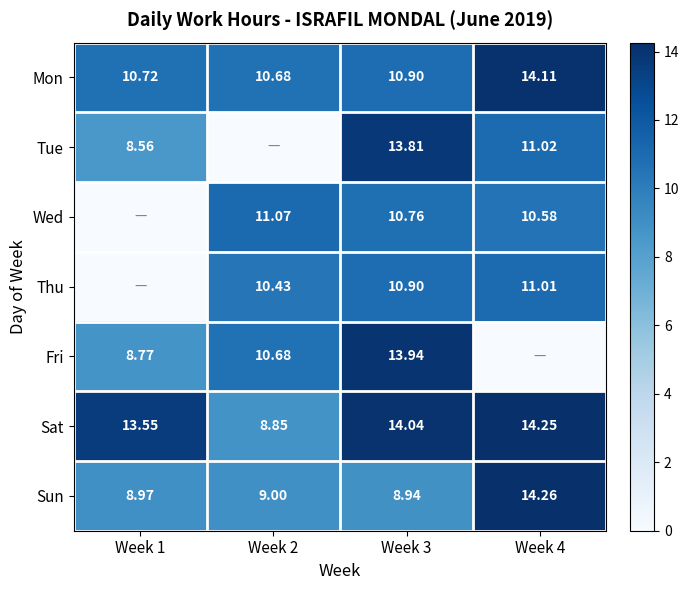

Rank the series at Week 2 from lowest to highest value.

Tue, Sat, Sun, Thu, Mon, Fri, Wed